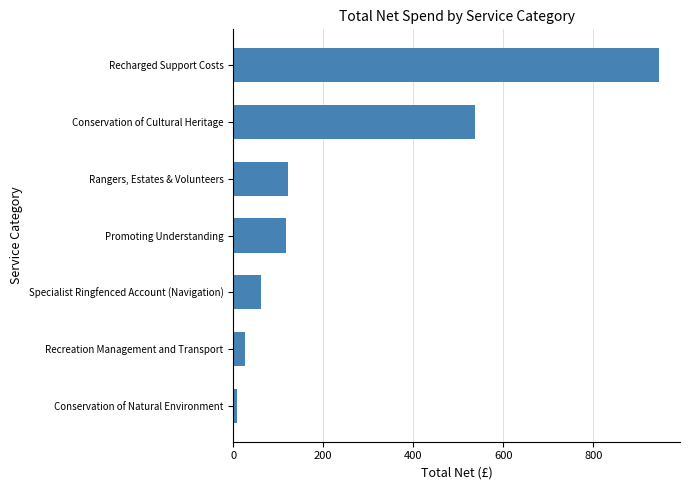

How many data points are above 116?

4